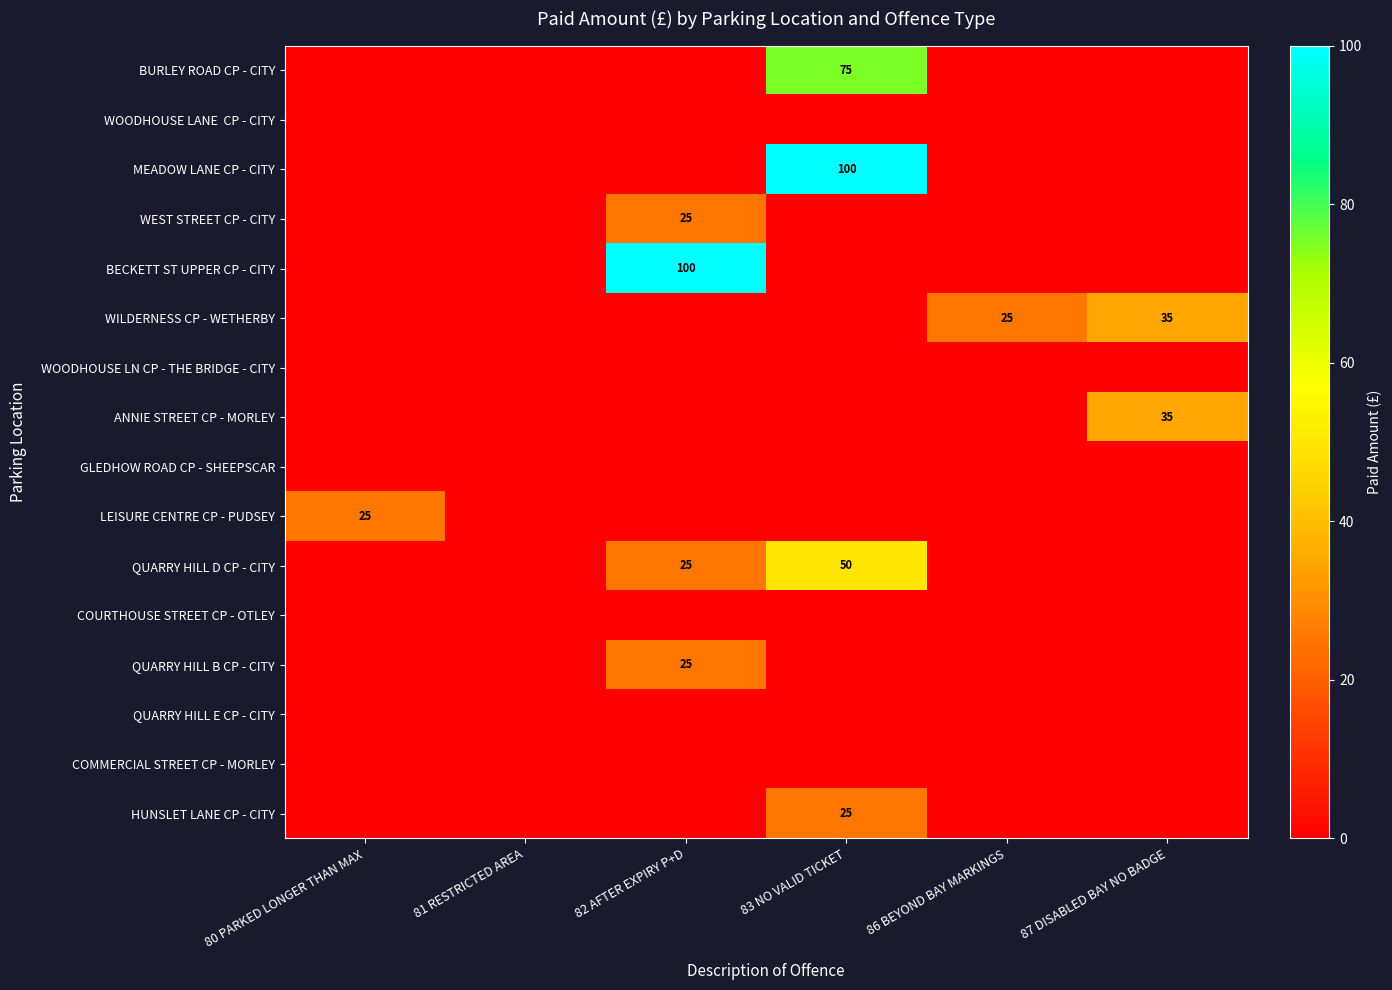

Where is BURLEY ROAD CP - CITY nearest to the value 37?

80 PARKED LONGER THAN MAX